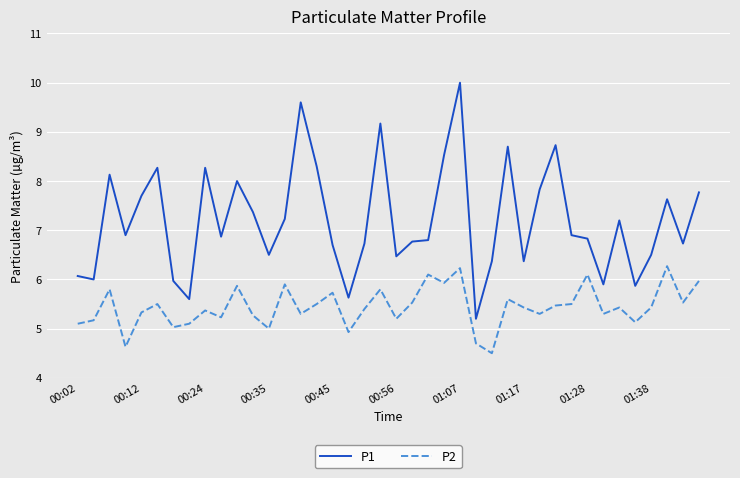

Reading left to right, list all the values displayed in this chart.

P1: 6.1	6.0	8.1	6.9	7.7	8.3	6.0	5.6	8.3	6.9	8.0	7.4	6.5	7.2	9.6	8.3	6.7	5.6	6.7	9.2	6.5	6.8	6.8	8.5	10.0	5.2	6.4	8.7	6.4	7.8	8.7	6.9	6.8	5.9	7.2	5.9	6.5	7.6	6.7	7.8
P2: 5.1	5.2	5.8	4.6	5.3	5.5	5.0	5.1	5.4	5.2	5.9	5.3	5.0	5.9	5.3	5.5	5.7	4.9	5.4	5.8	5.2	5.5	6.1	5.9	6.2	4.7	4.5	5.6	5.4	5.3	5.5	5.5	6.1	5.3	5.4	5.1	5.4	6.3	5.5	6.0